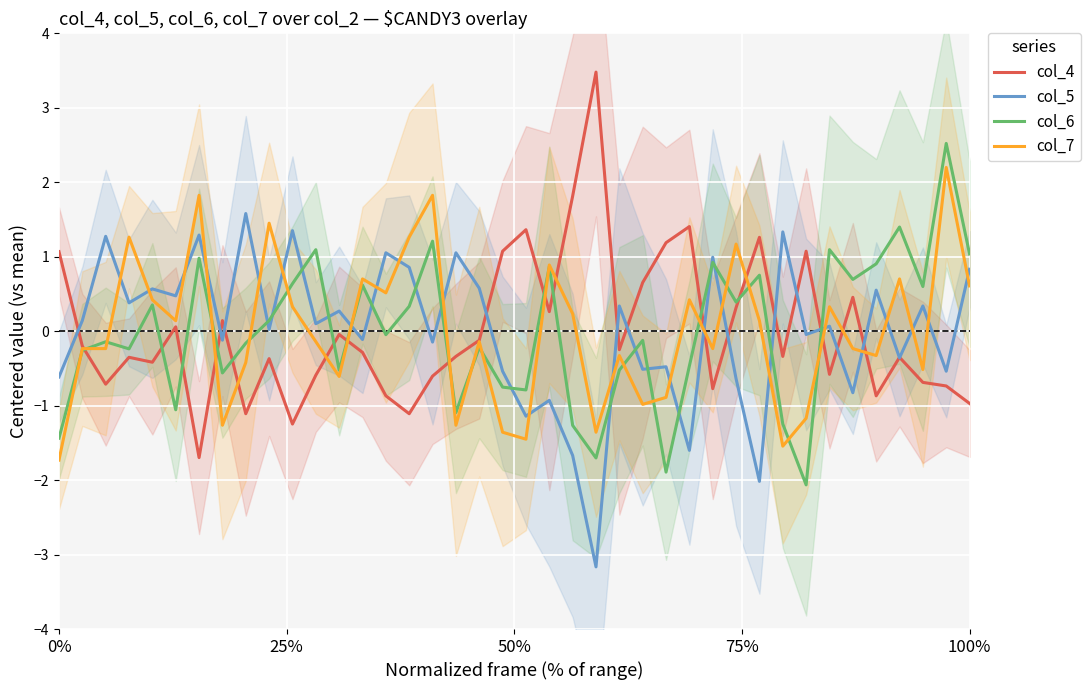

What is the lowest value of the col_7 series?

-1.7